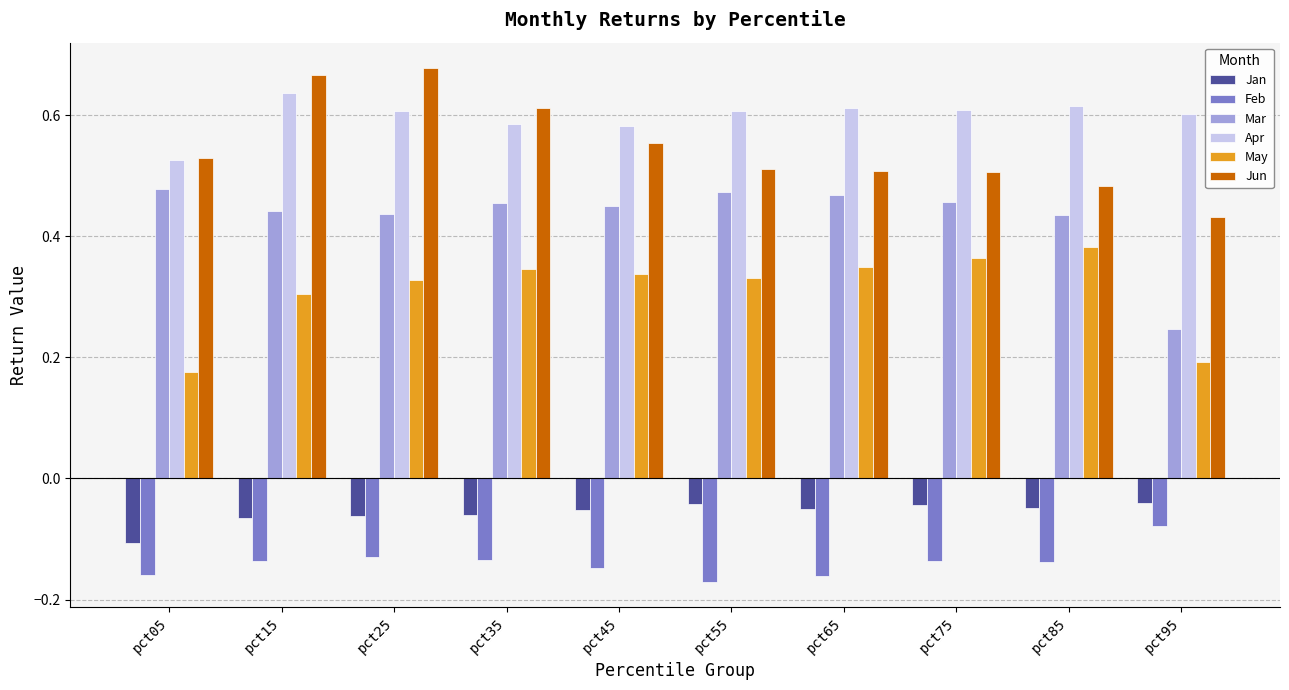

Which category has the lowest value in the Feb series?

pct55